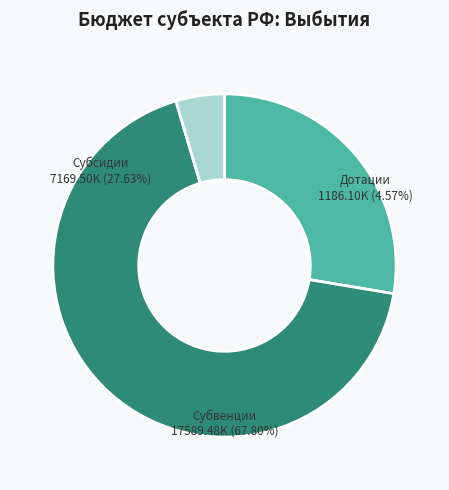

To the nearest percent, what is the difference between the largest and smallest slice percentages?

63%